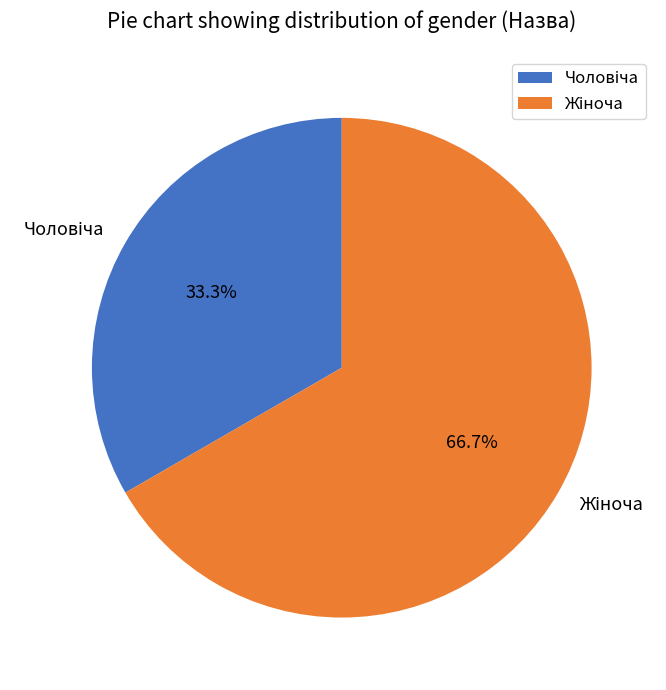

Count the number of slices in the pie.

2